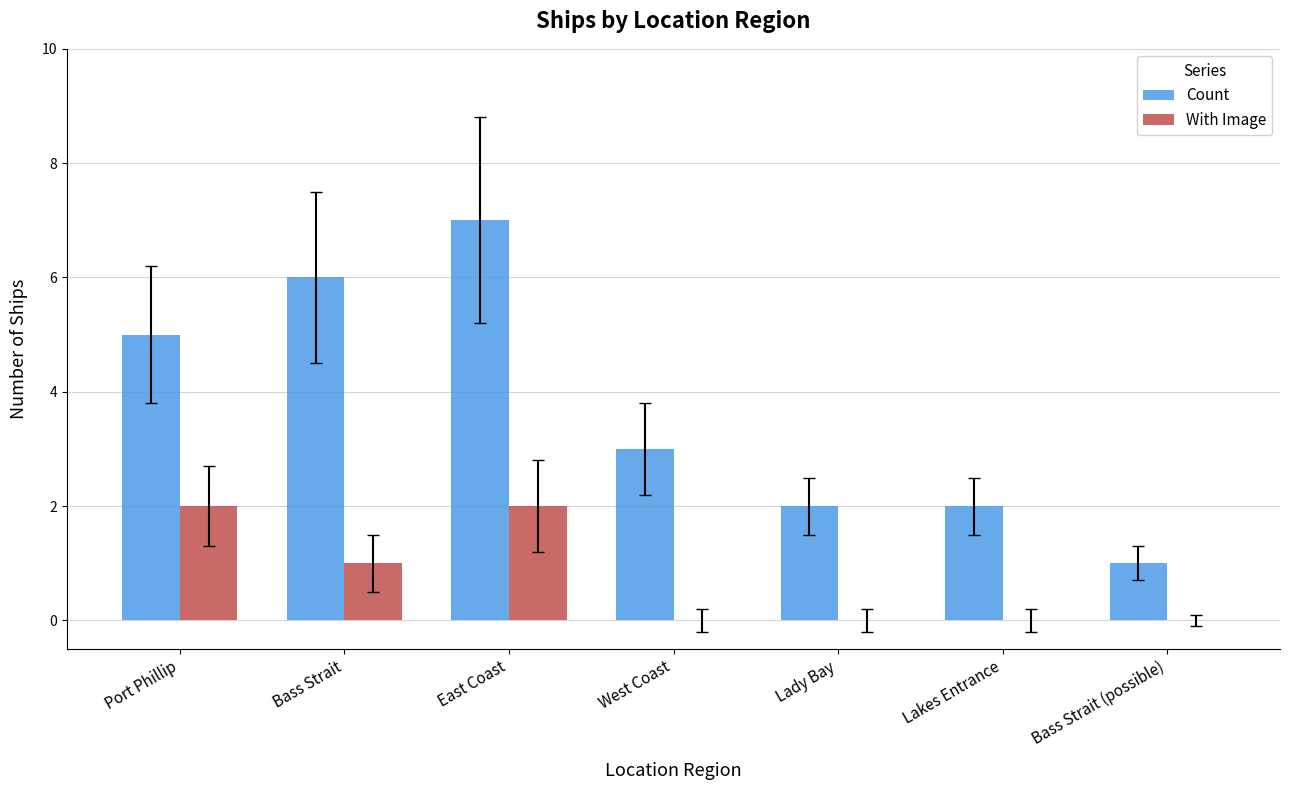

Which label corresponds to the largest value in the chart?

East Coast